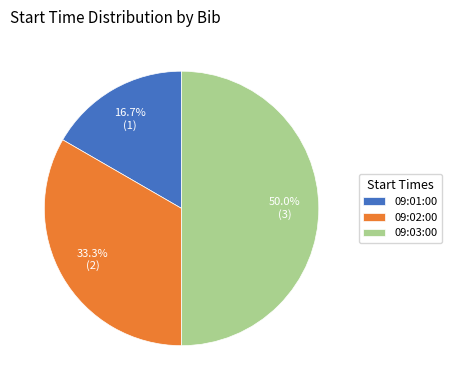

Is 09:02:00 the majority of the pie?

No